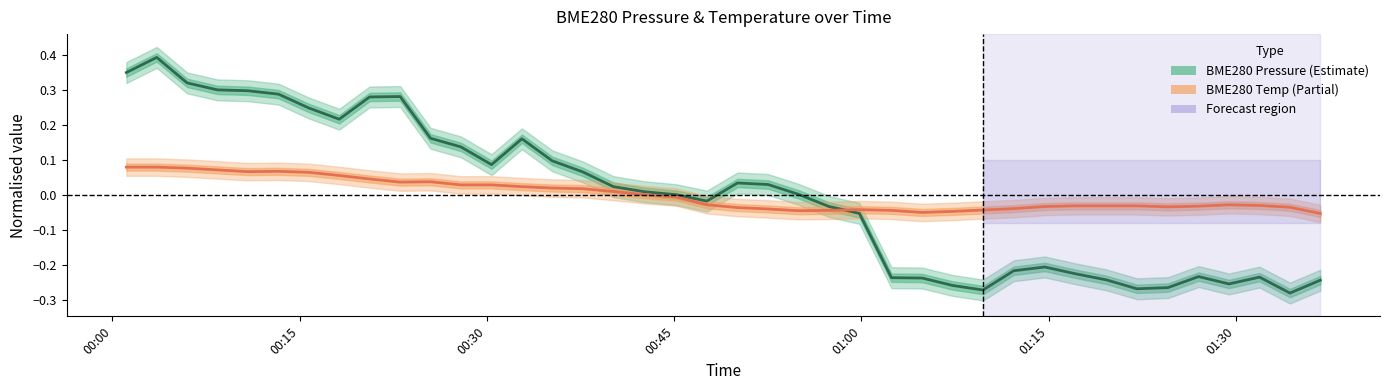

List the series in order of their overall mean, lowest first.

BME280_temperature, BME280_pressure